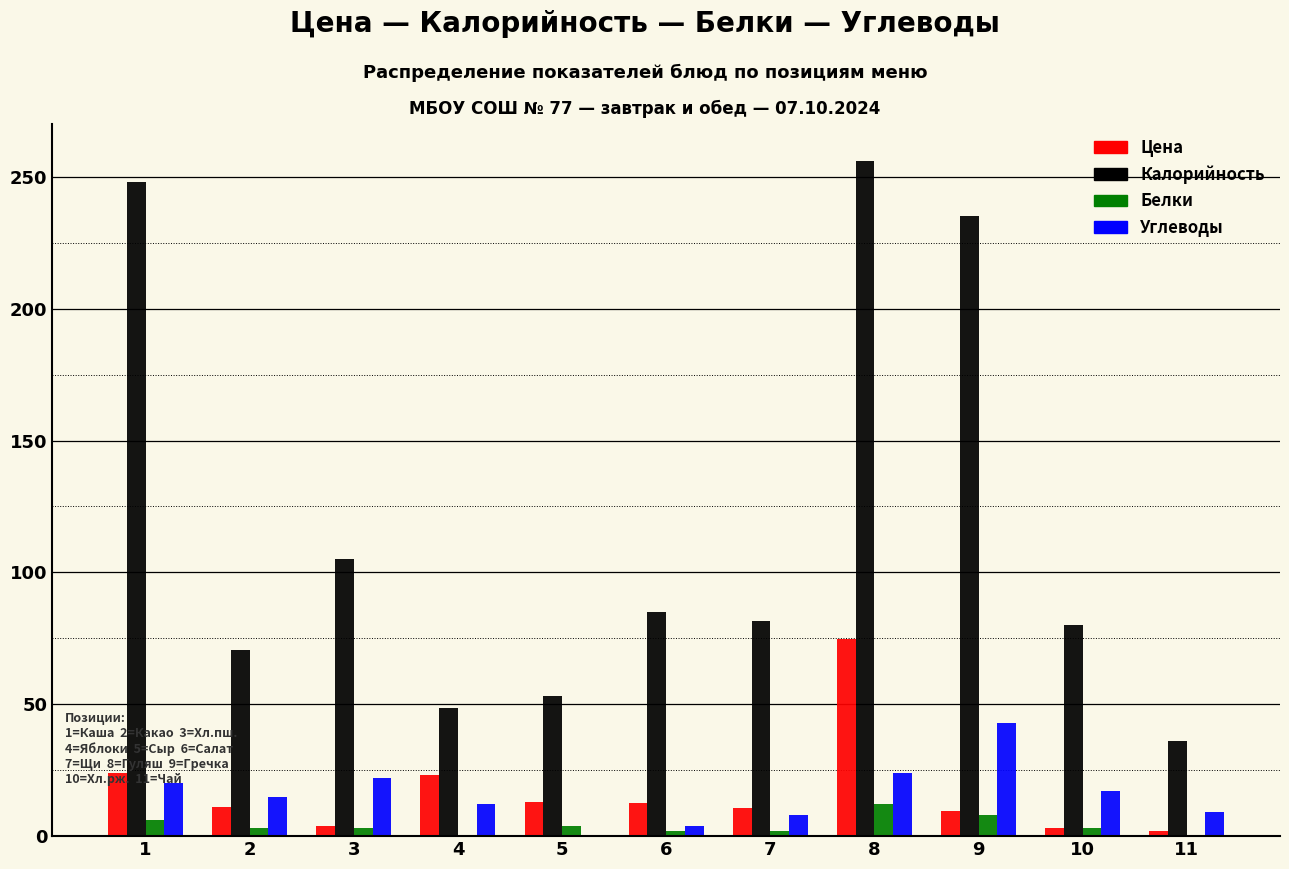

True or false: Калорийность has a value of 80.0 at 10.

True